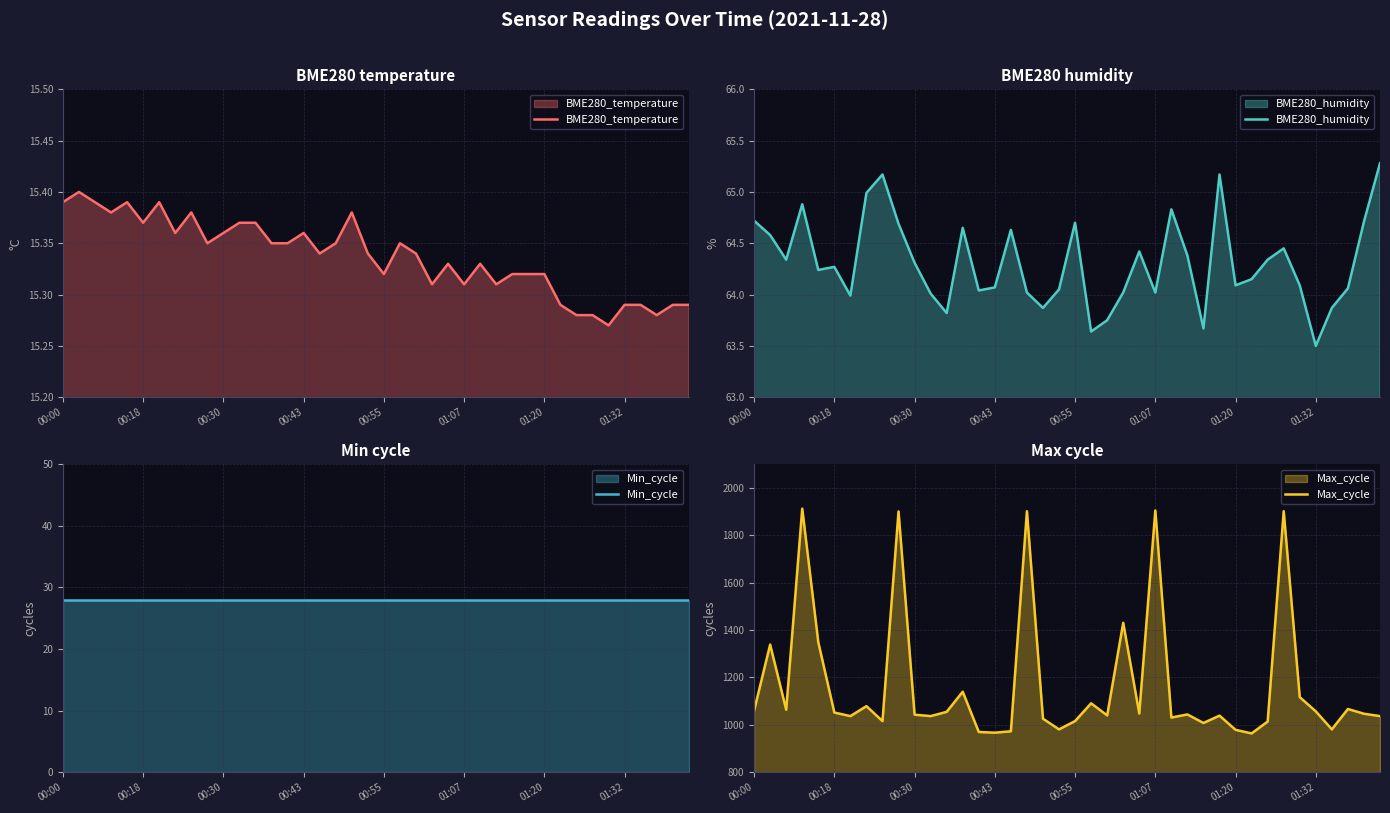

What is the highest value of the Max_cycle series?

1913